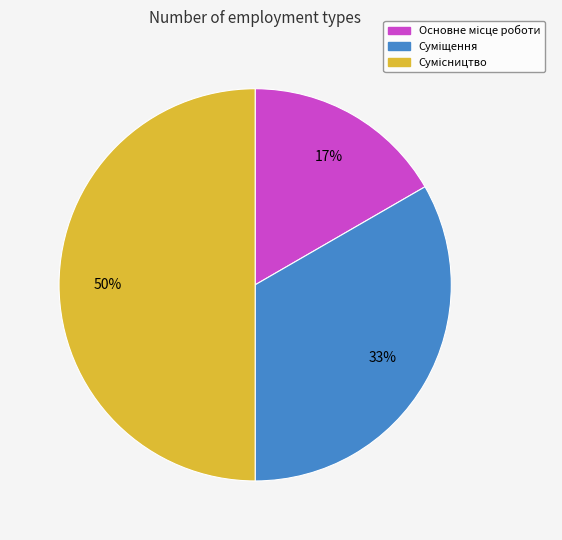

To the nearest percent, what is the difference between the largest and smallest slice percentages?

33%